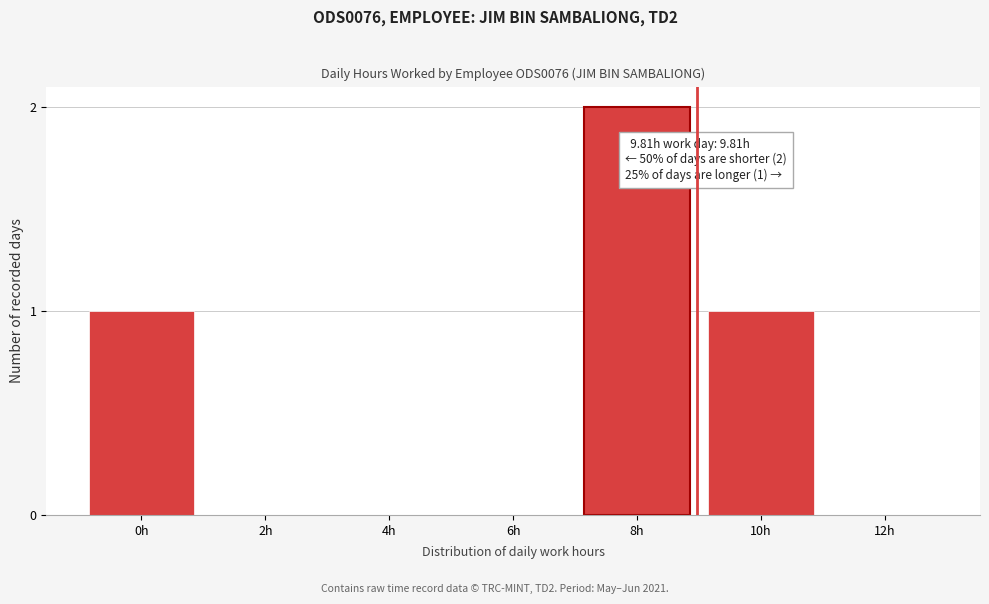

Reading left to right, extract all data points from this chart.

0h=1	2h=0	4h=0	6h=0	8h=2	10h=1	12h=0